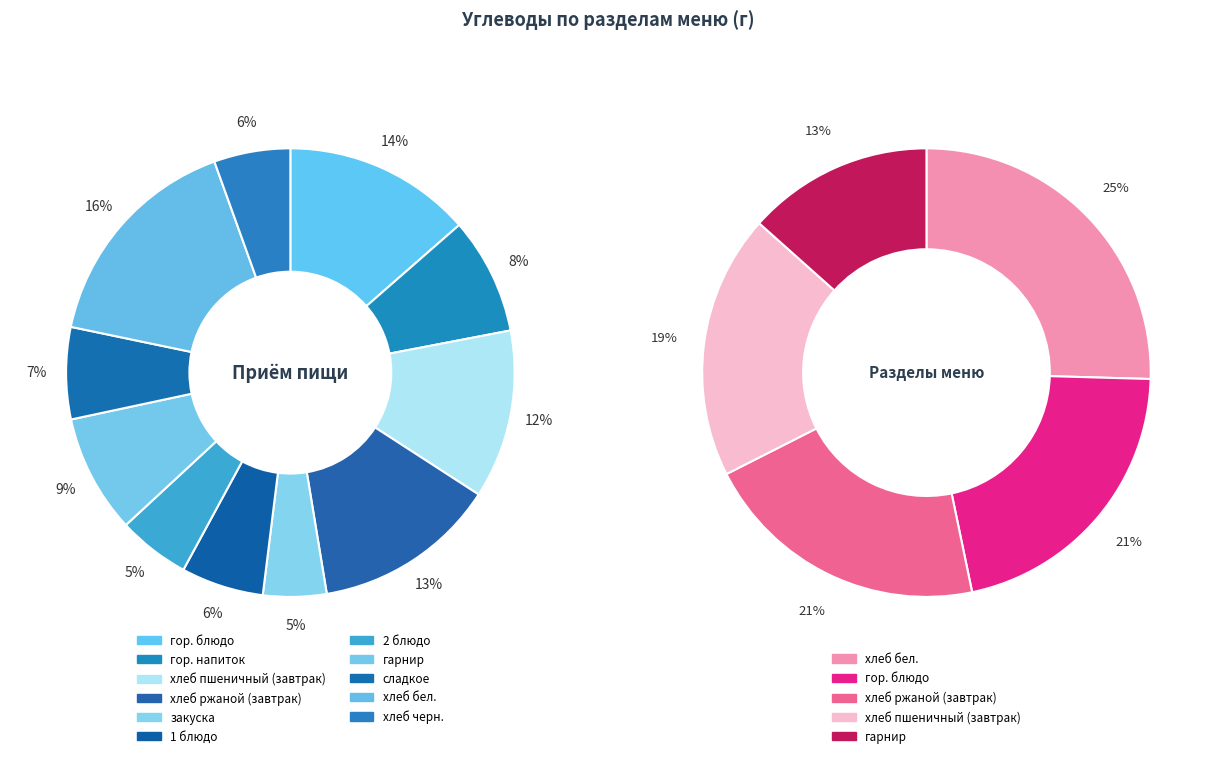

The хлеб черн. slice represents 6% of the pie. True or false?

True